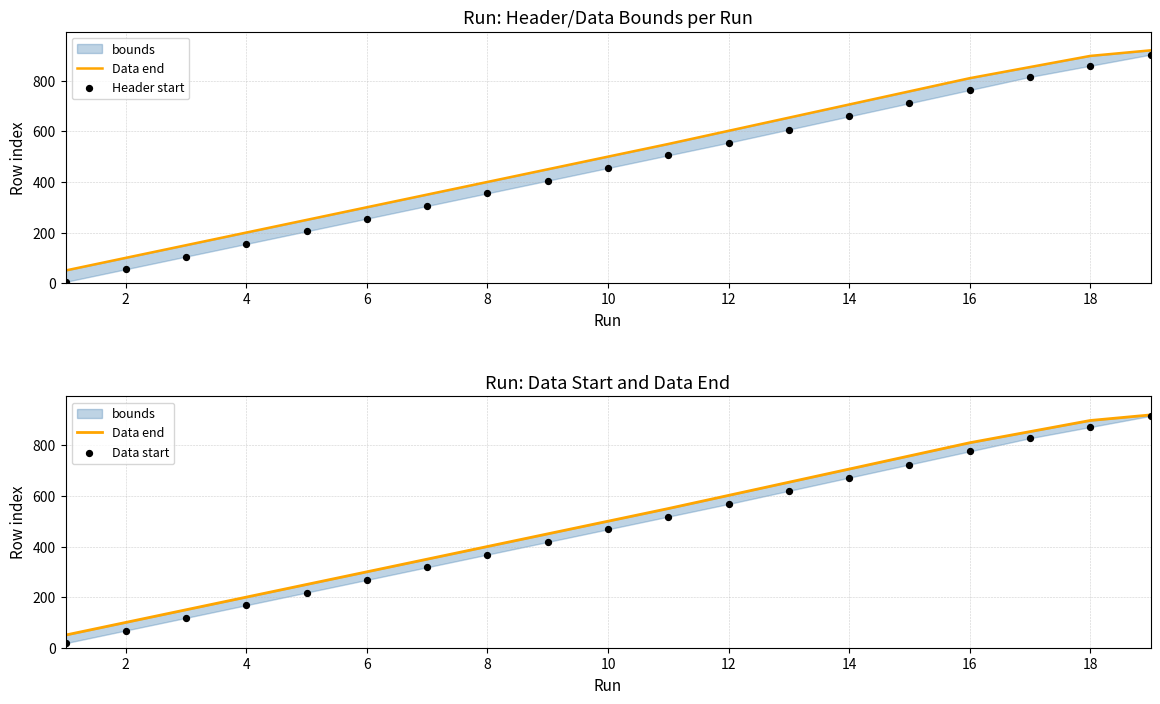

Which series reaches the minimum Y coordinate?

Header start